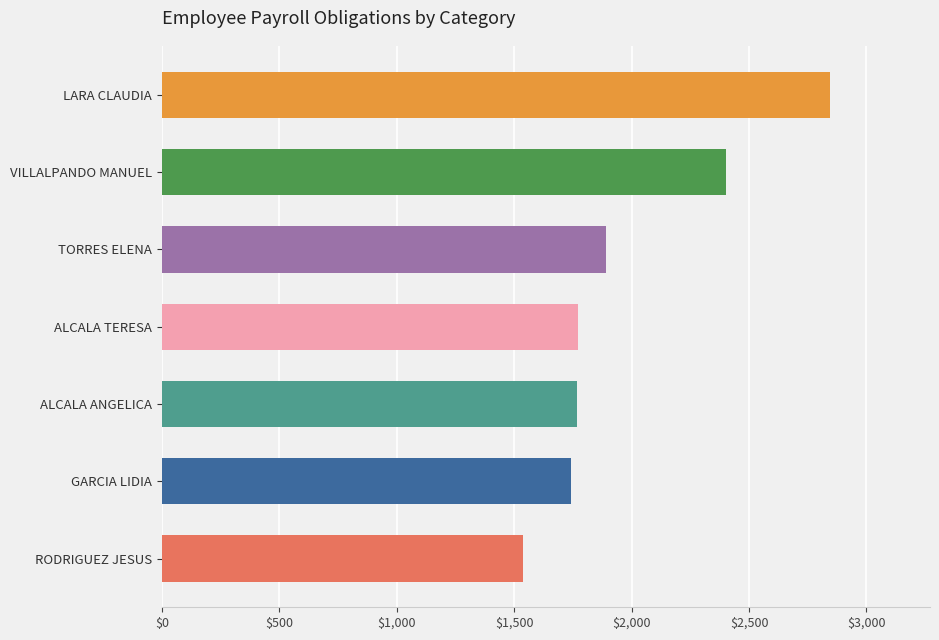

Approximately how many times larger is the value at ALCALA ANGELICA compared to LARA CLAUDIA?

0.6